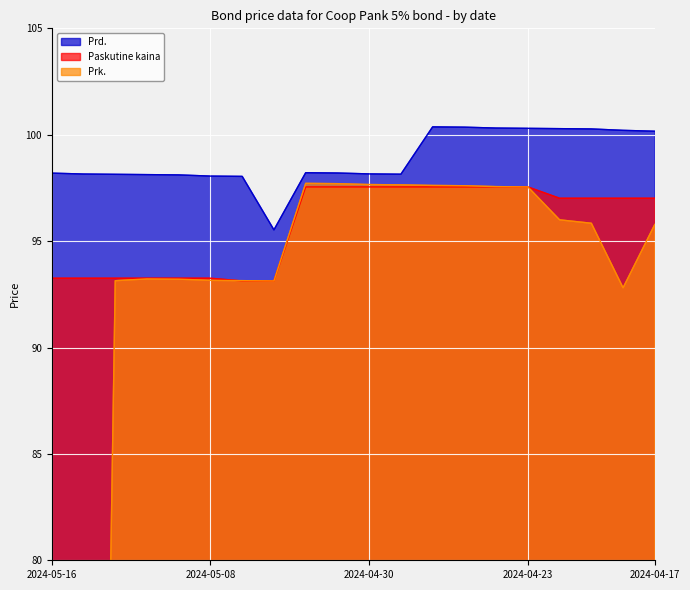

Is it true that Prd. equals 98.1 at 2024-05-08?

True